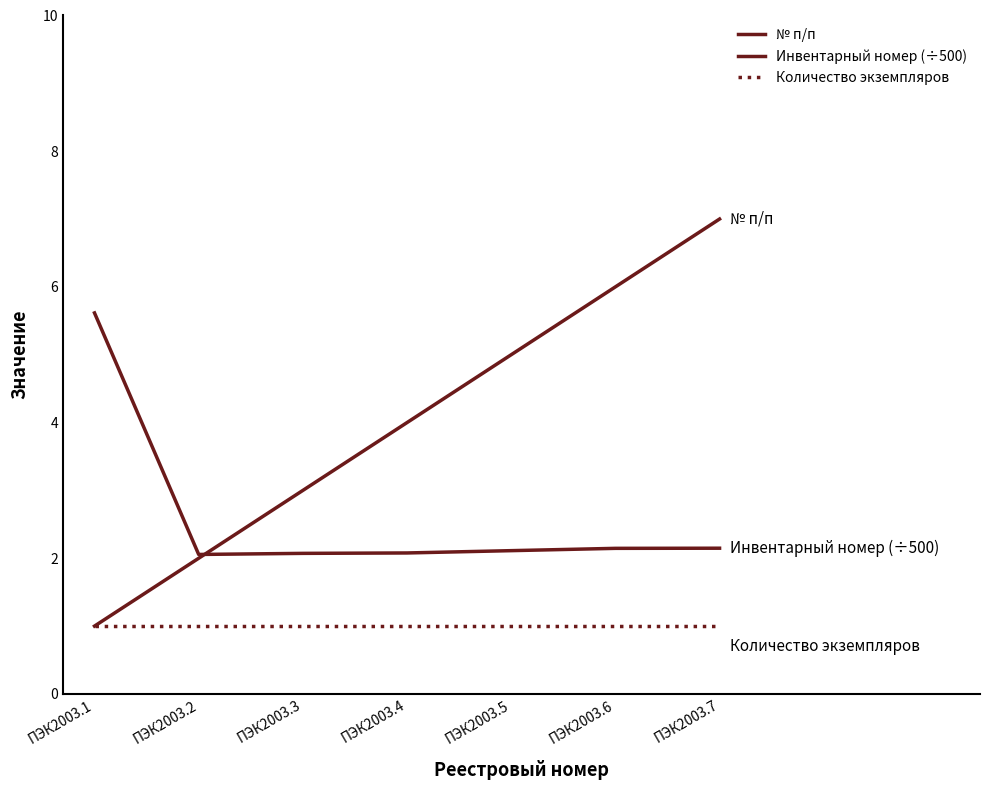

Does the chart have visible grid lines?

No